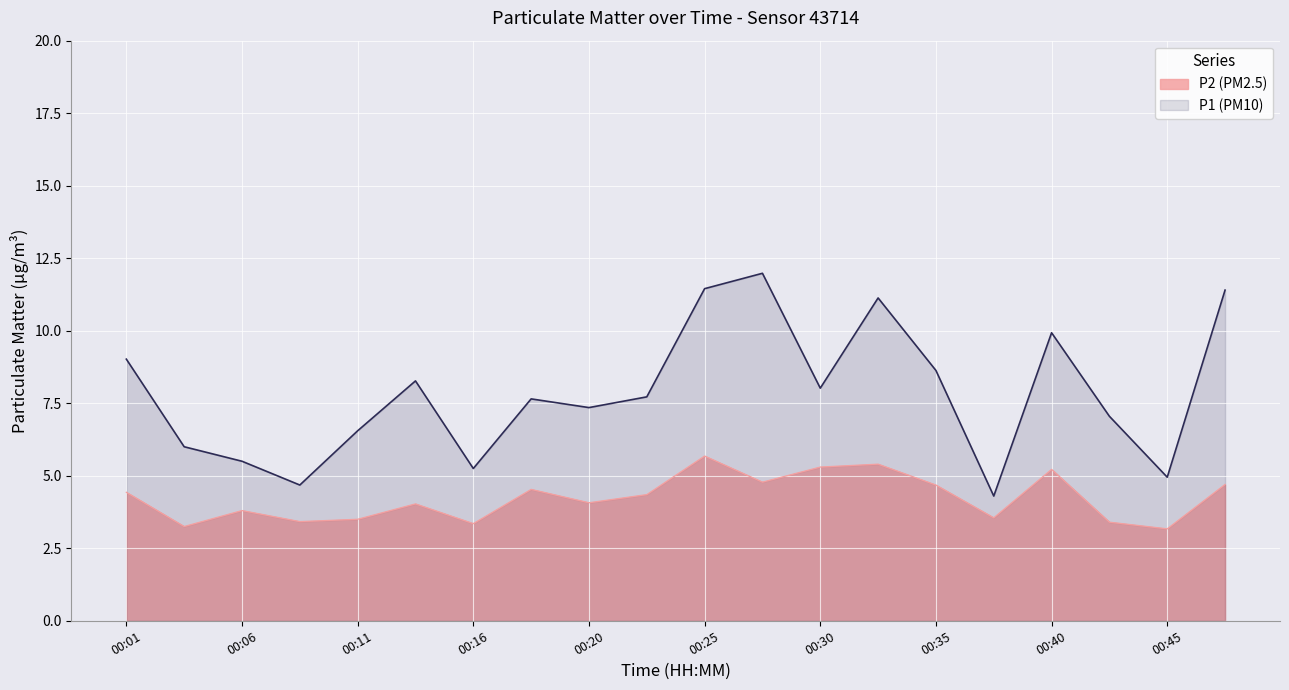

What is the sum of the P1 (PM10) values at 00:35 and 00:38?

12.9